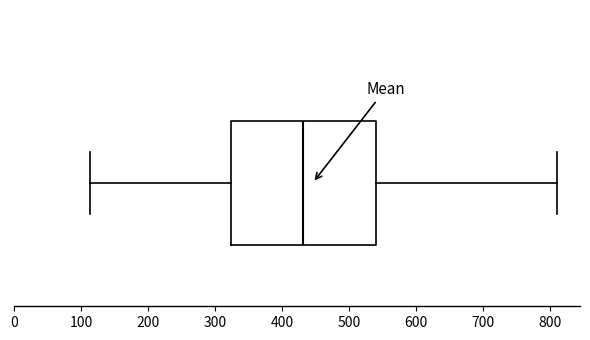

Read this box plot against the x-axis: the position of the median line, the range covered by the box, and the ends of both whiskers. The values are not printed on the chart, so give them approximately, as read against the axis.

median 430, box 320 to 540, whiskers 110 to 810